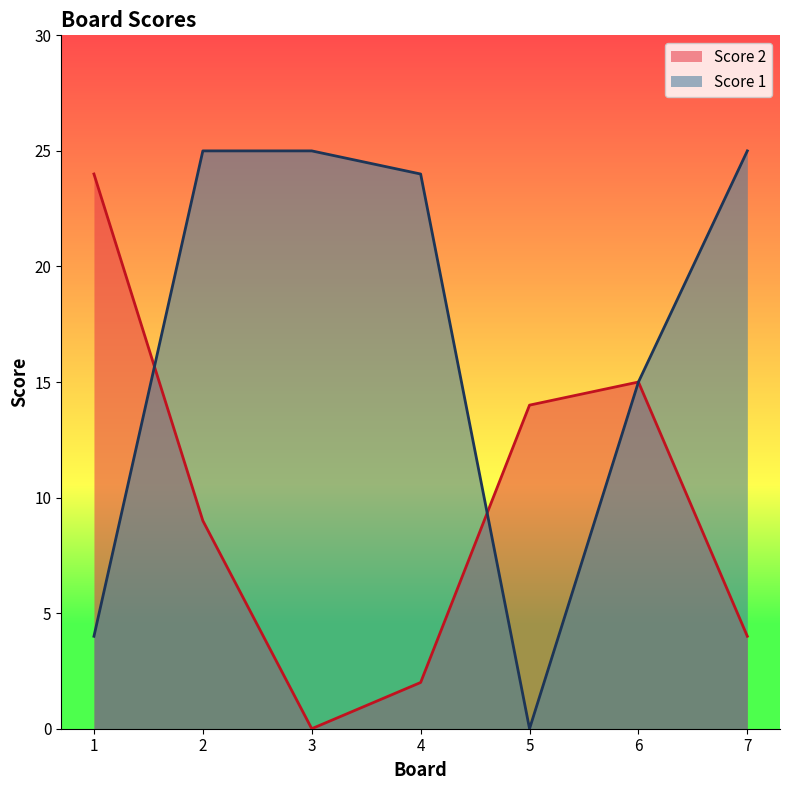

Rank the categories by Score 1 value from lowest to highest.

5, 1, 6, 4, 2, 3, 7